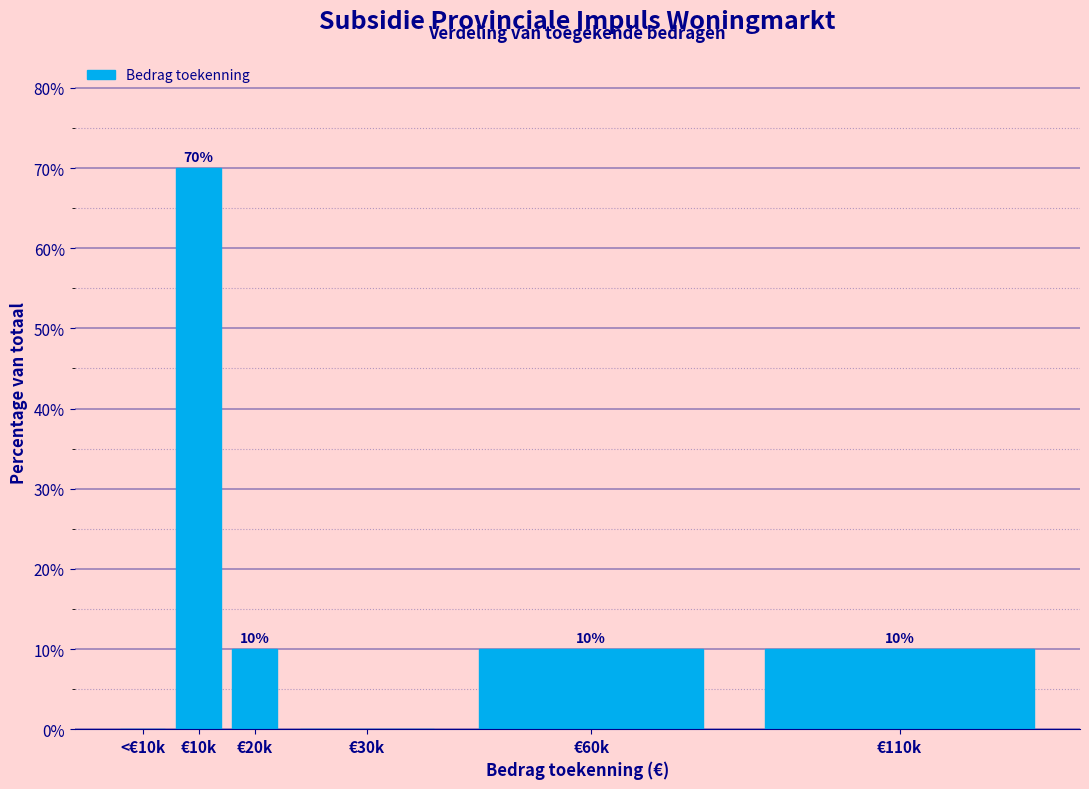

Reading right to left, list all the values displayed in this chart.

€110k=10	€60k=10	€30k=0	€20k=10	€10k=70	<€10k=0